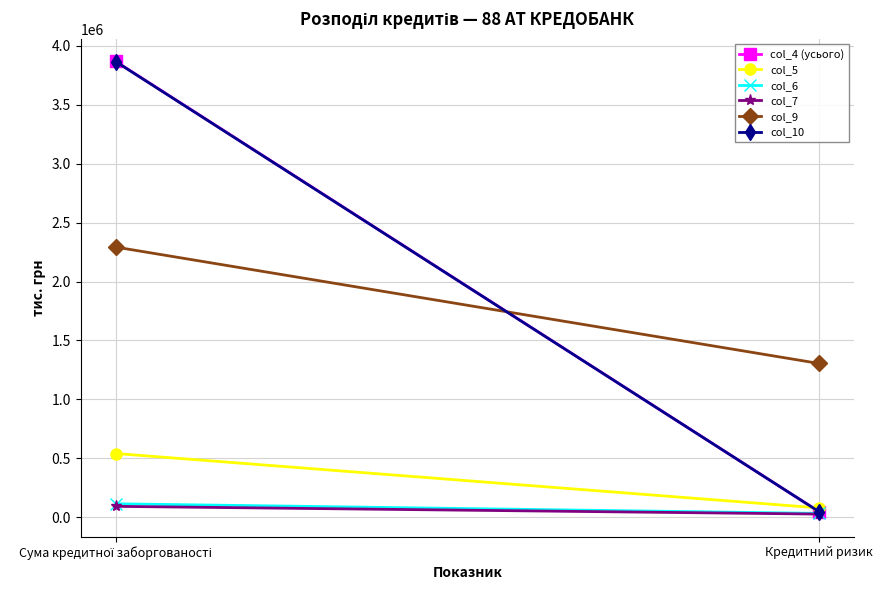

What is the minimum value shown in the chart?

26169.8